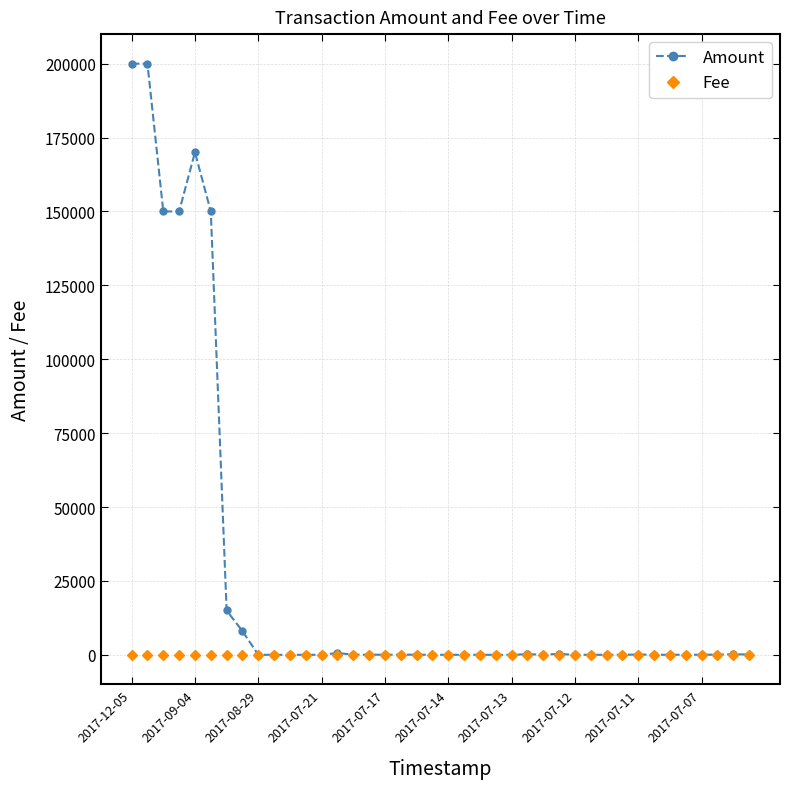

What is the average value of the Amount series?

26121.2